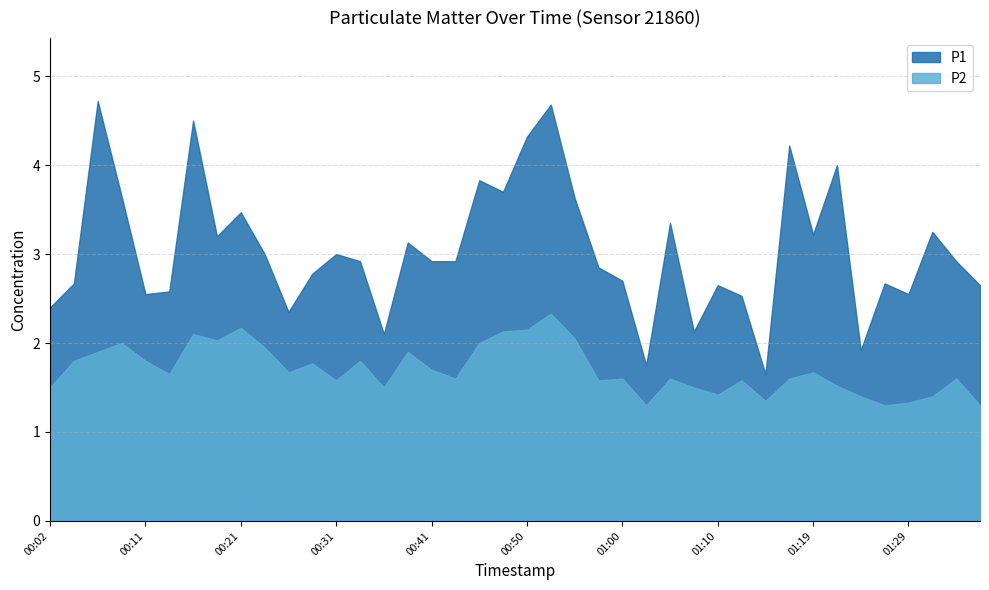

Rank the series at 00:07 from lowest to highest value.

P2, P1